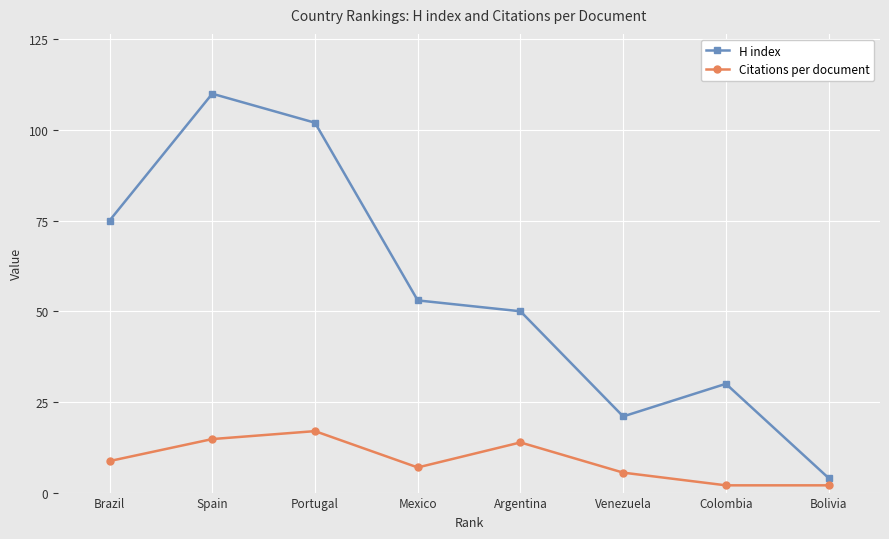

List the series in order of their peak value, highest first.

H index, Citations per document